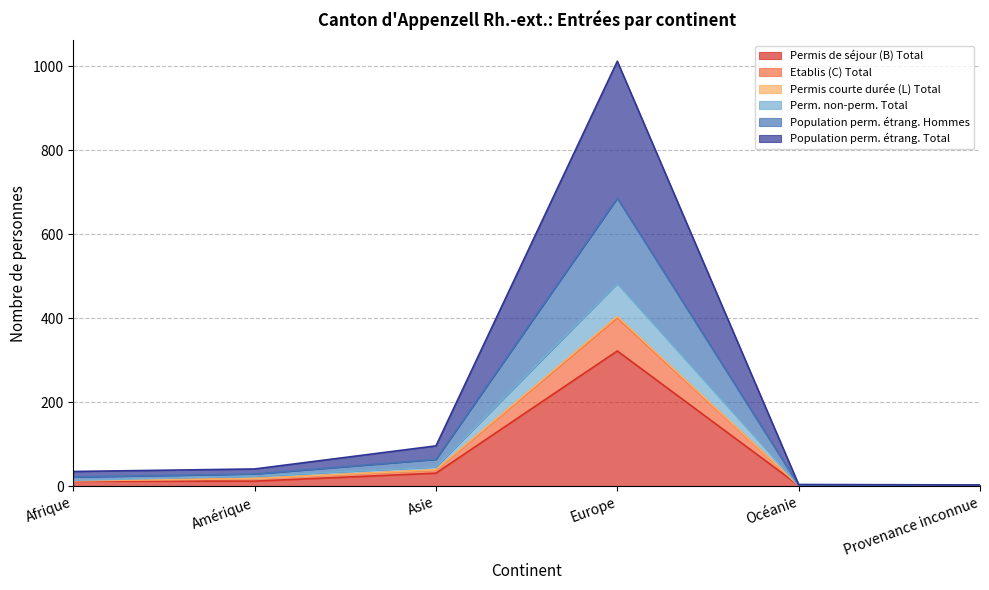

True or false: Perm. non-perm. Total and Permis de séjour (B) Total intersect in this chart.

False